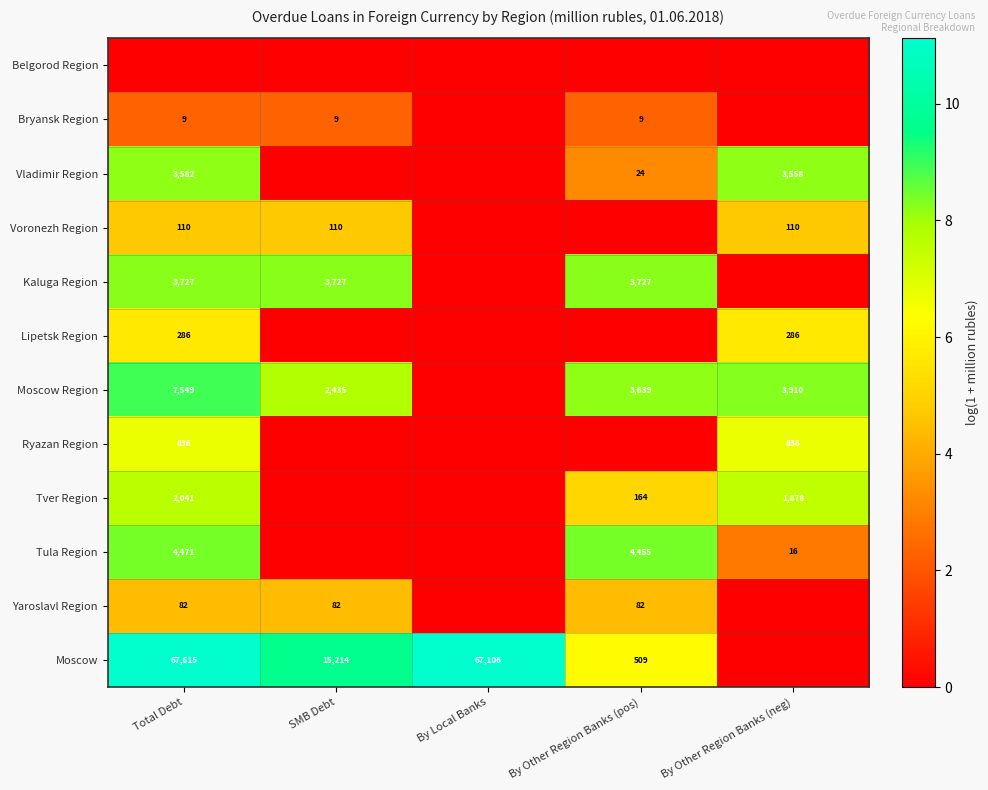

The Yaroslavl Region series shows 36 at By Other Region Banks (pos). True or false?

False